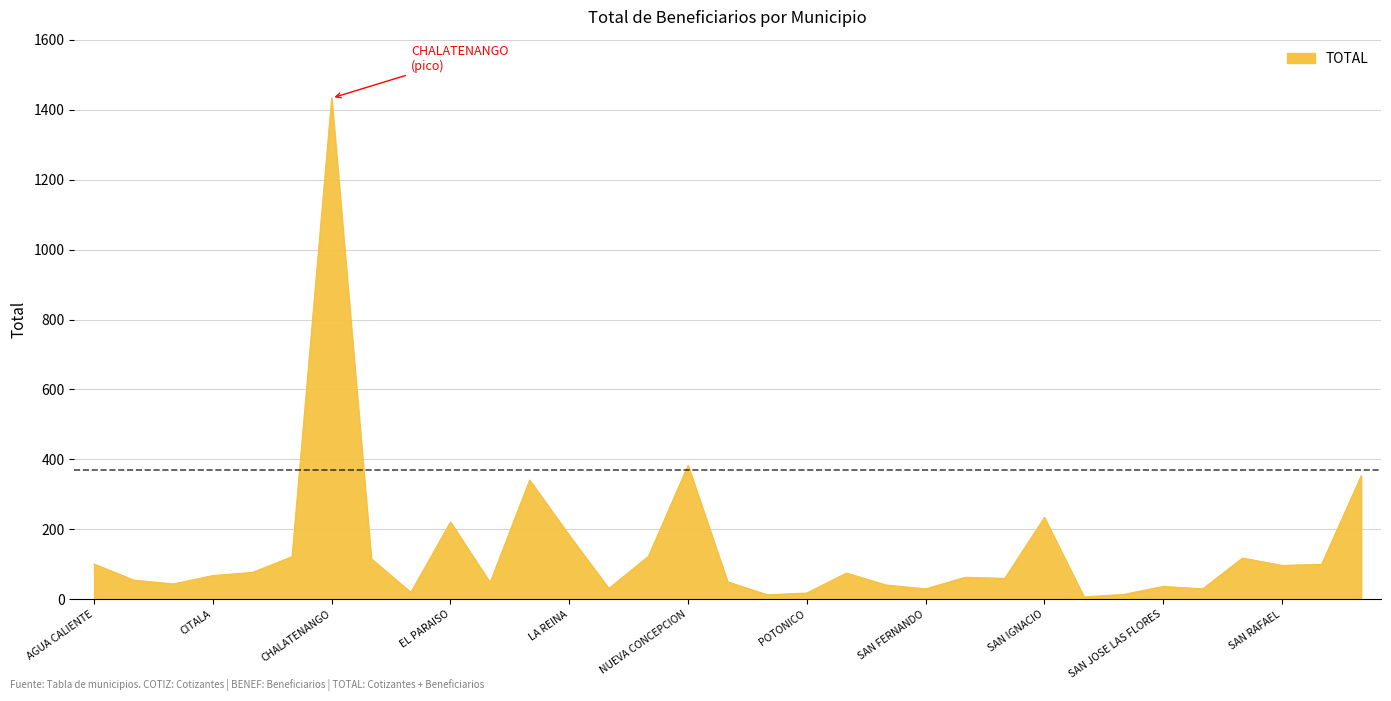

What is the average value?

143